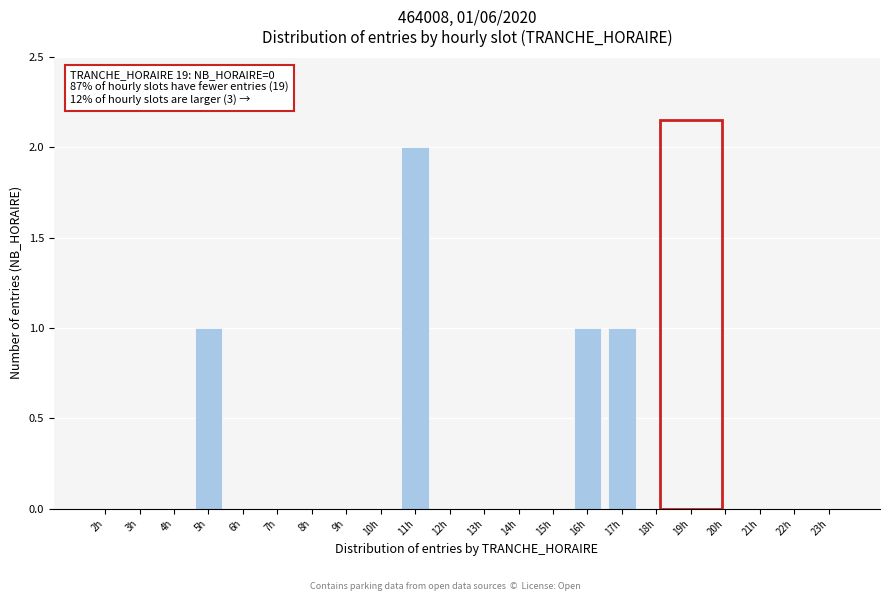

Reading left to right, what are all the values shown in this chart?

2h=0	3h=0	4h=0	5h=1	6h=0	7h=0	8h=0	9h=0	10h=0	11h=2	12h=0	13h=0	14h=0	15h=0	16h=1	17h=1	18h=0	19h=0	20h=0	21h=0	22h=0	23h=0